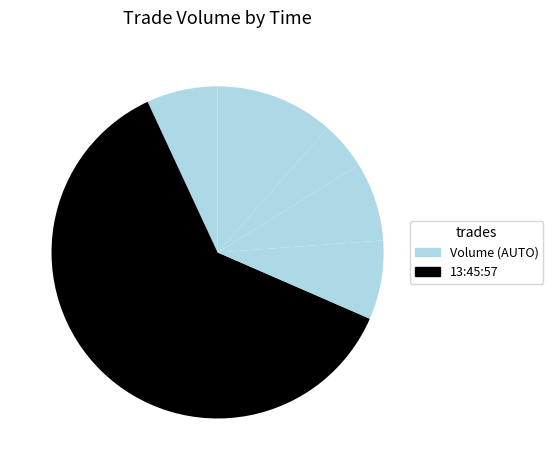

Count the number of slices in the pie.

6